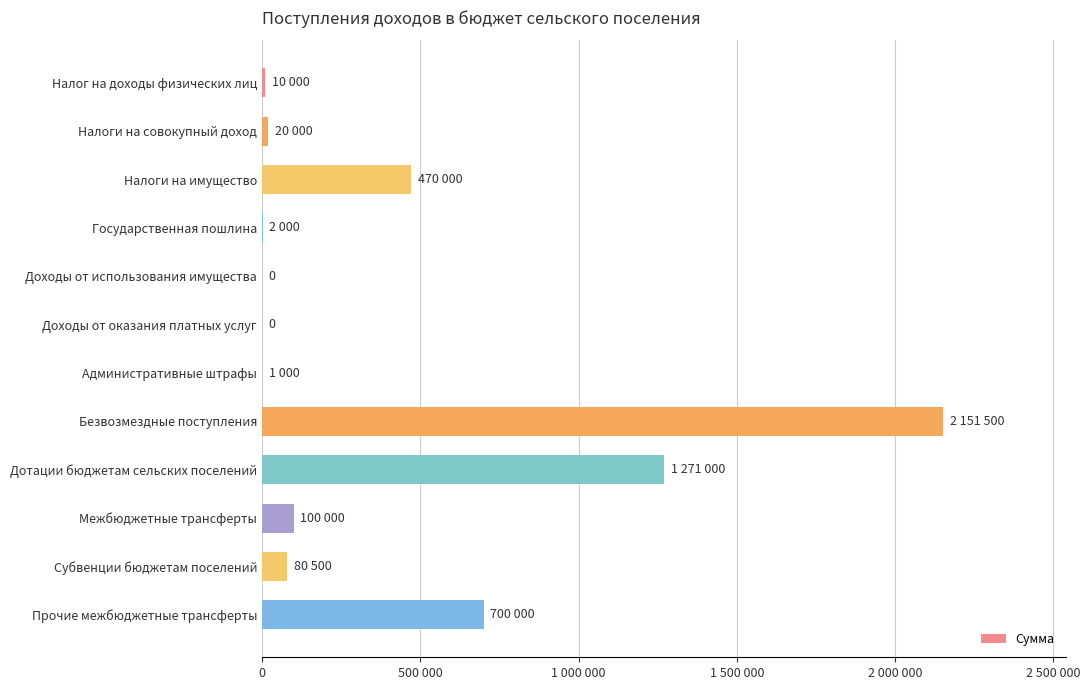

Are the bars horizontal?

Yes